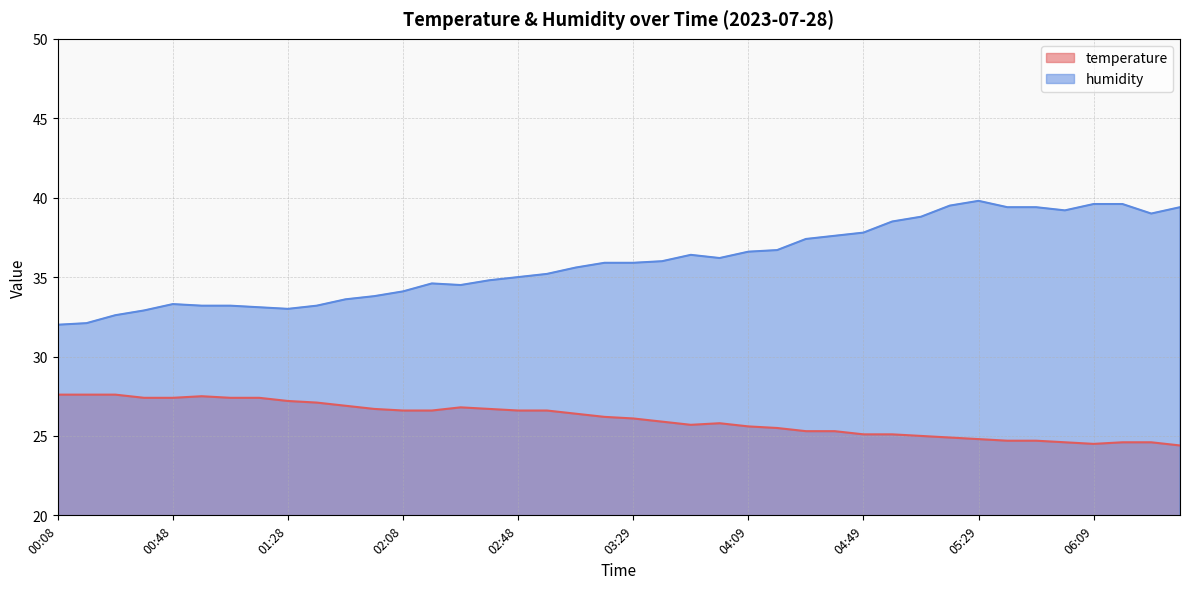

At which category does humidity reach its first local valley?

01:28